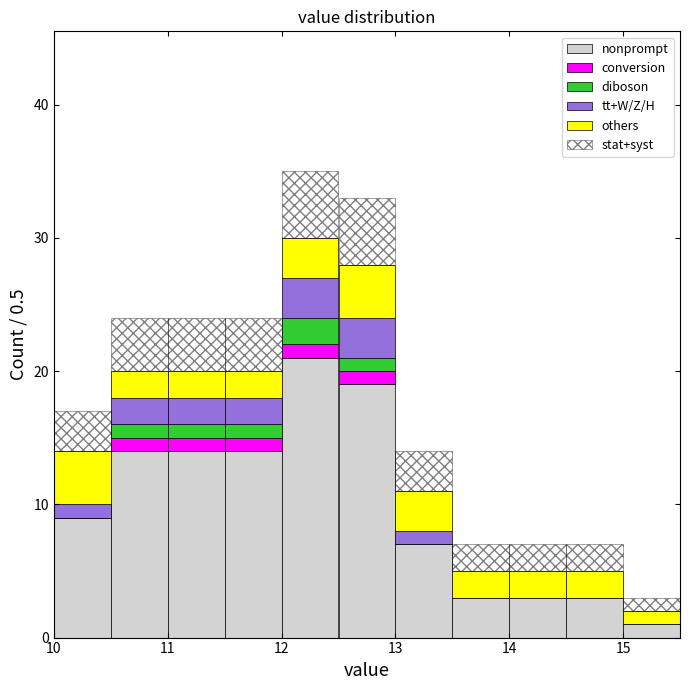

Reading left to right, list every stacked bar in this chart as the range it spans on the x-axis followed by its total height. The values are not printed on the chart, so give them approximately, as read against the axis.

10.0 to 10.5: 17
10.5 to 11.0: 24
11.0 to 11.5: 24
11.5 to 12.0: 24
12.0 to 12.5: 35
12.5 to 13.0: 33
13.0 to 13.5: 14
13.5 to 14.0: 7
14.0 to 14.5: 7
14.5 to 15.0: 7
15.0 to 15.5: 3